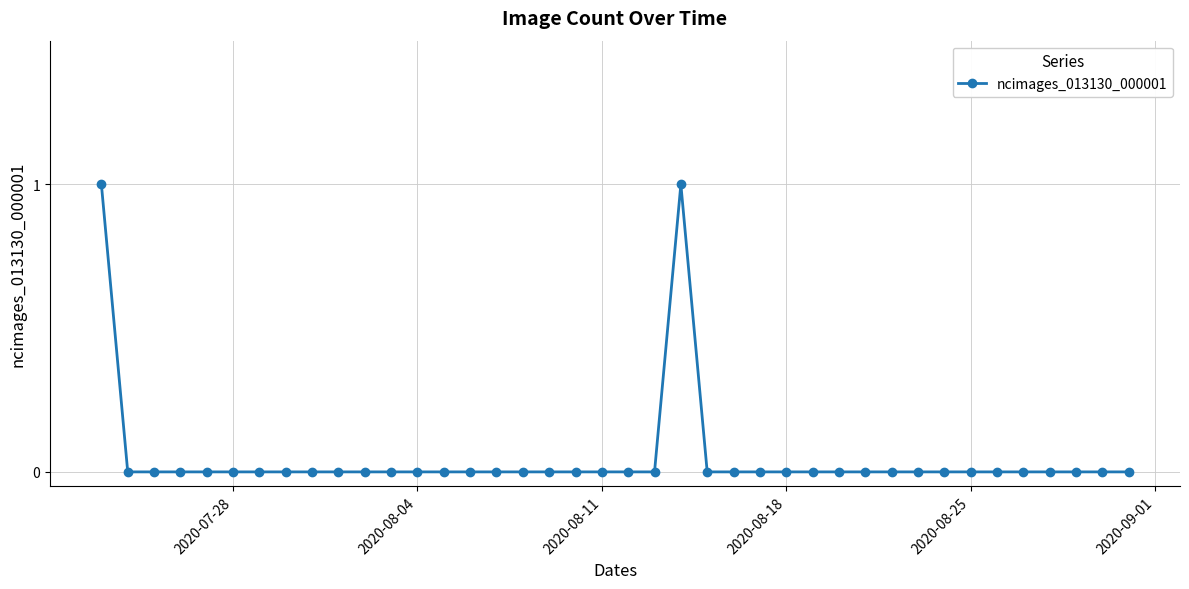

Does the chart have visible grid lines?

Yes